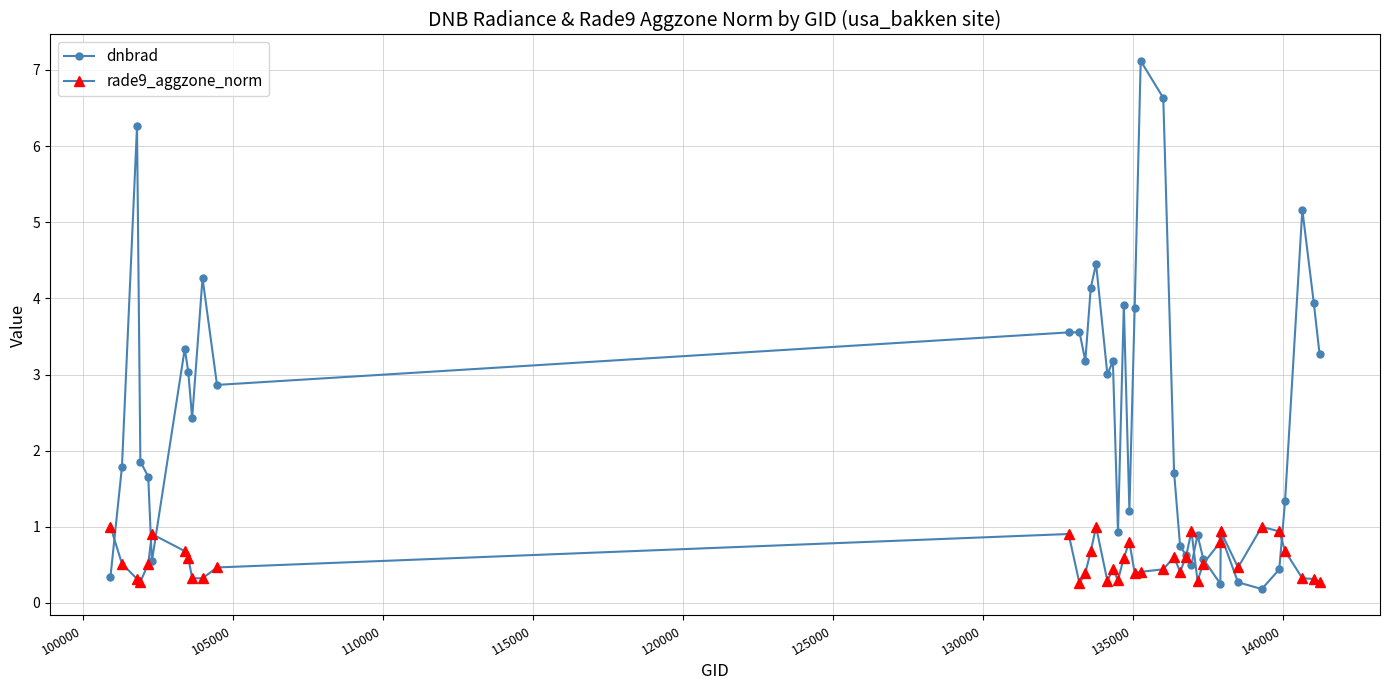

What is the value of the rade9_aggzone_norm point at the 35th from the left?

0.9